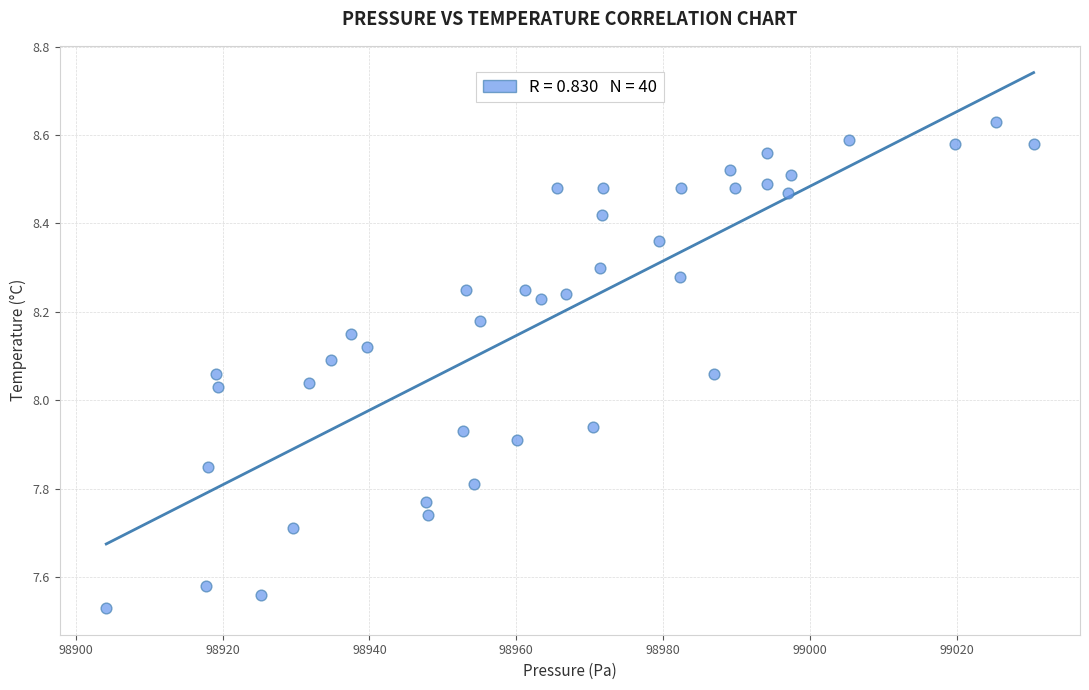

What is the range of Y values (max minus min)?

1.1